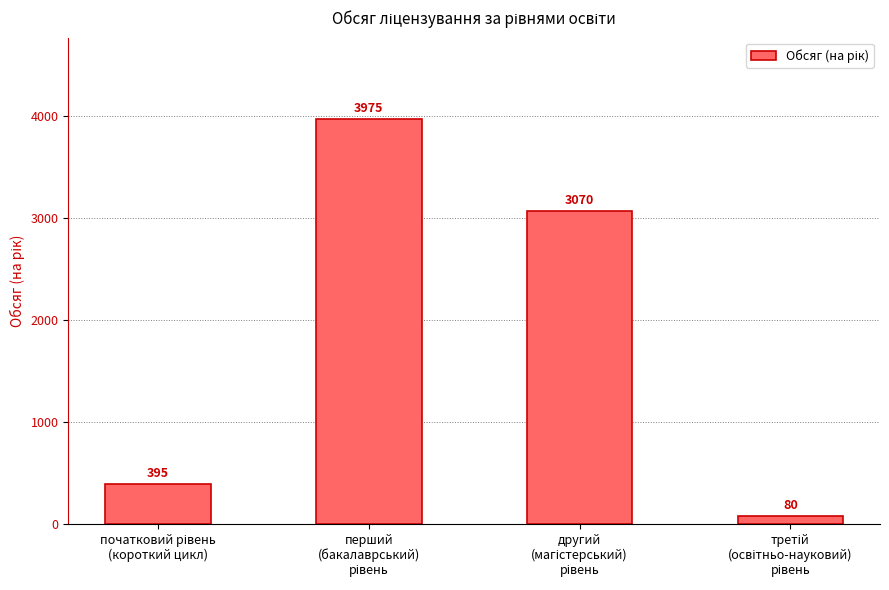

What is the minimum value shown in the chart?

80